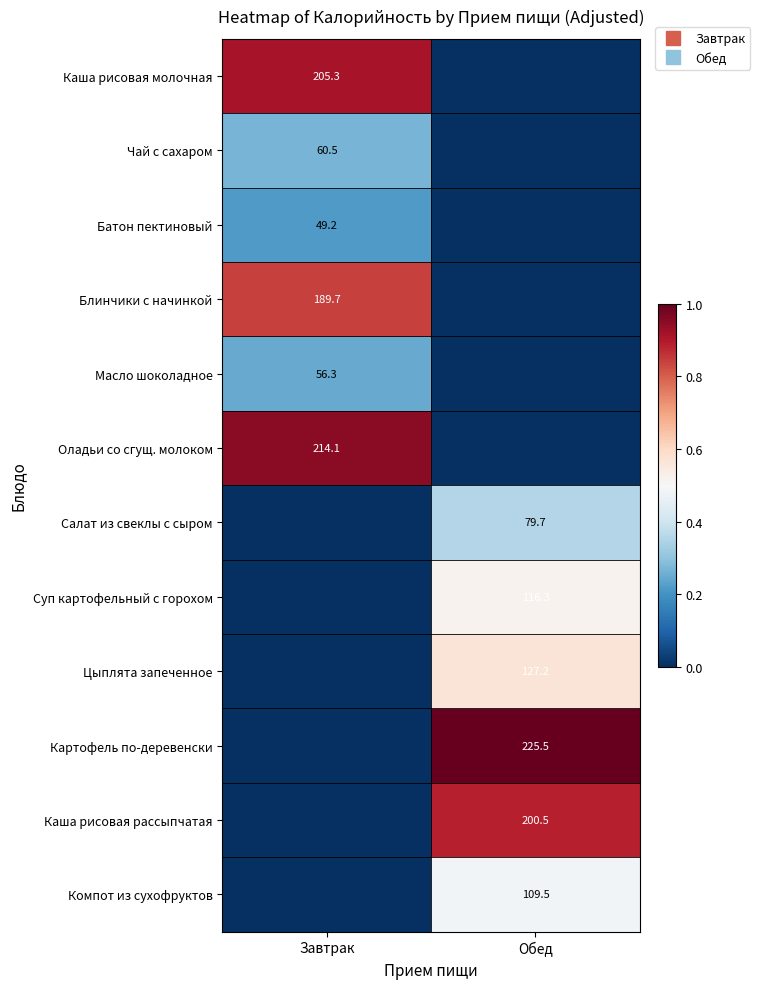

At how many categories does at least one series exceed 0?

2